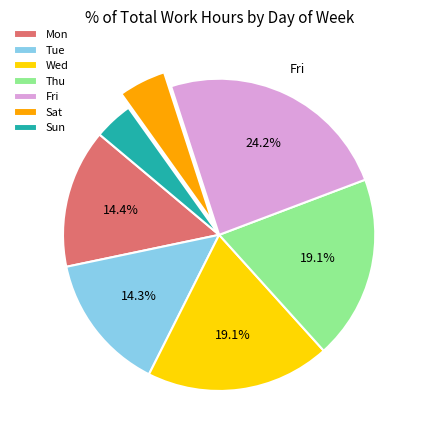

Between Sat and Wed, which is larger?

Wed